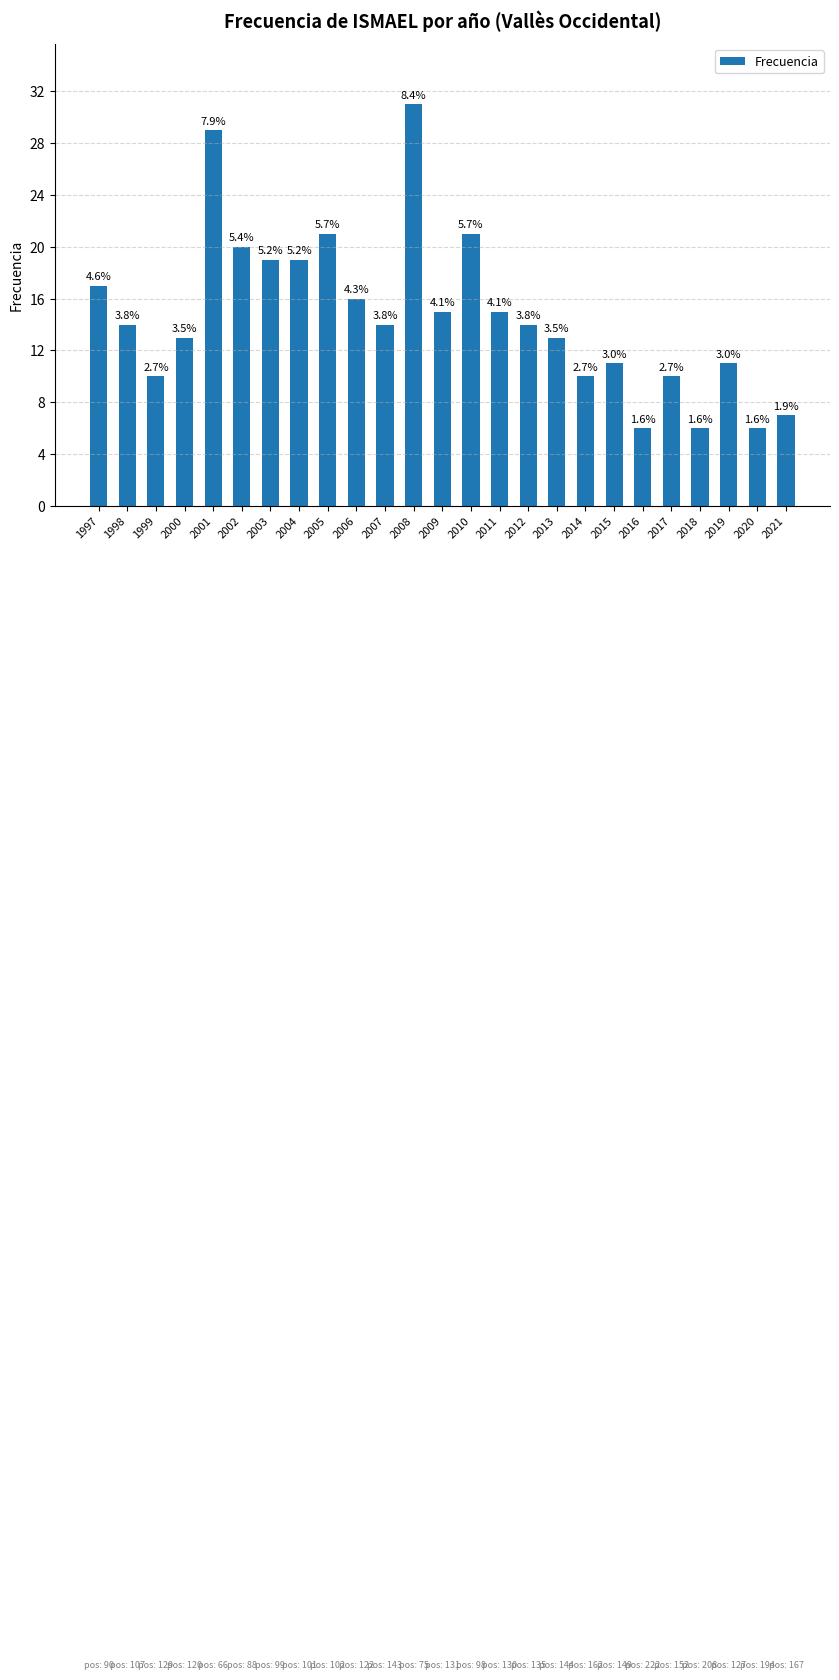

What is the average value?

15